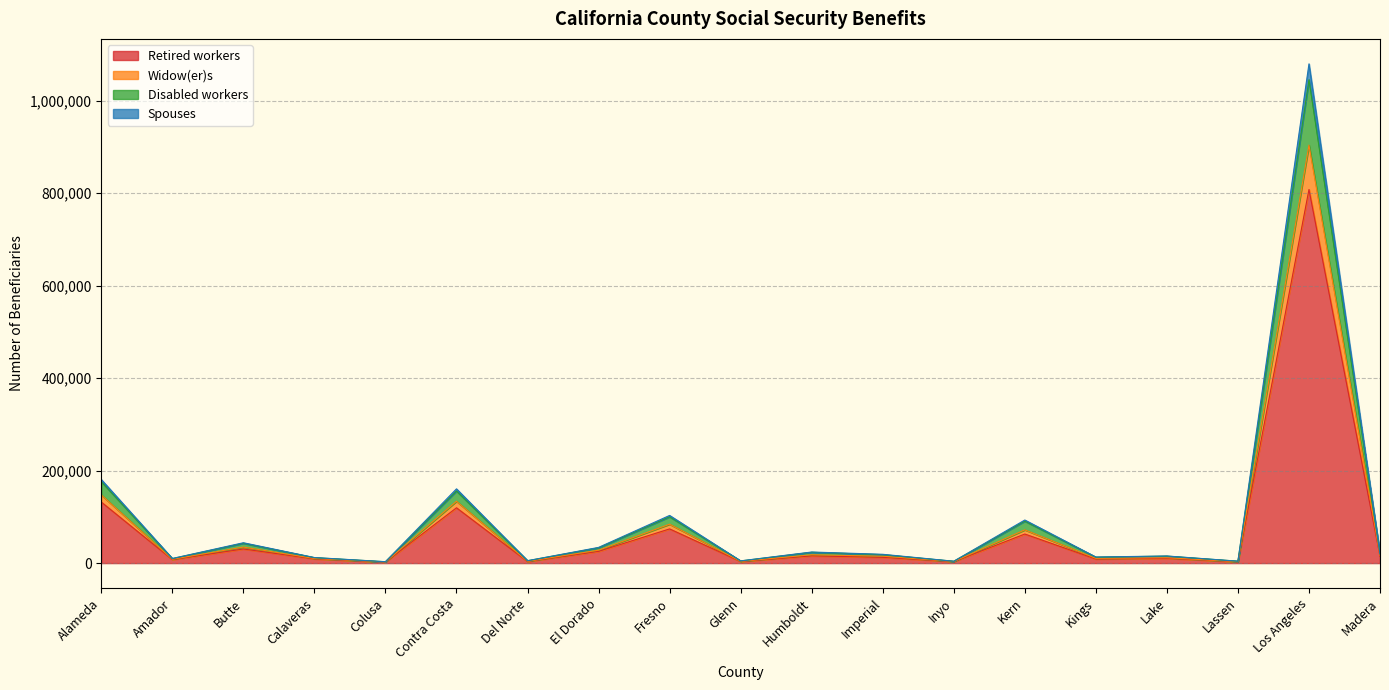

At which label does Widow(er)s reach its minimum?

Colusa